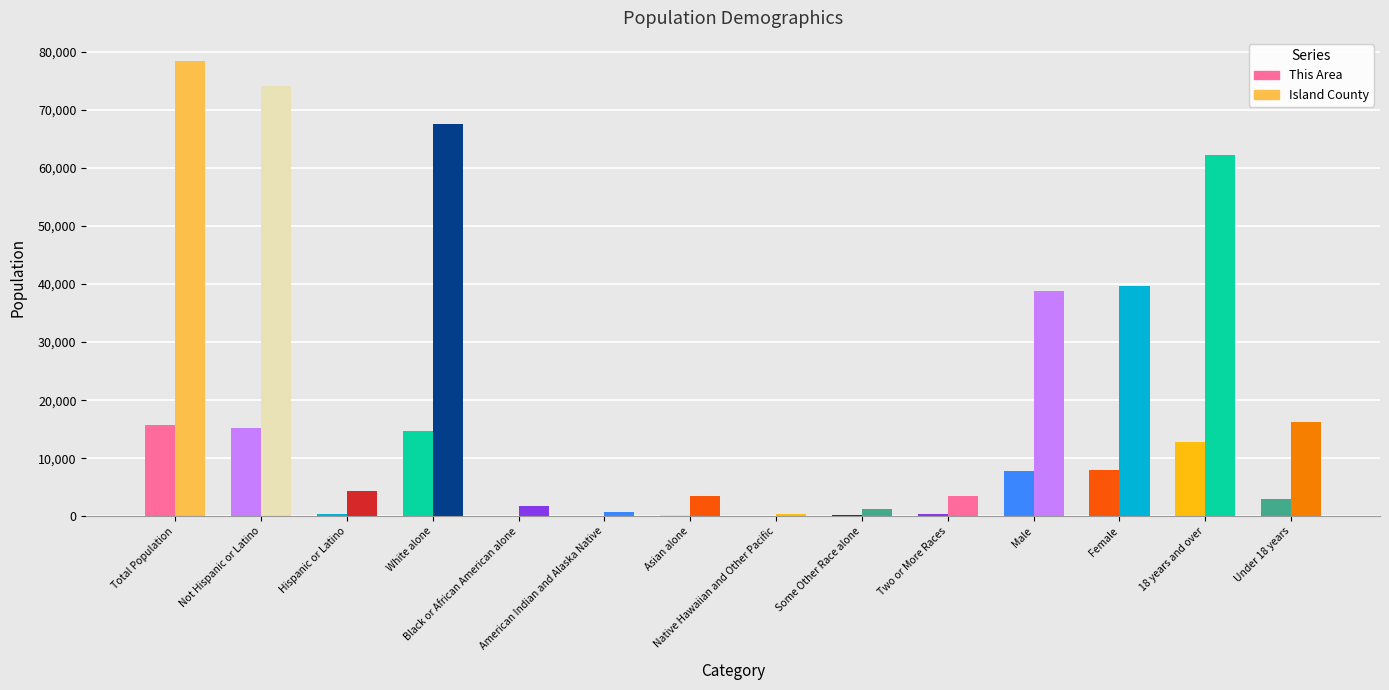

How many distinct data groups are displayed?

2